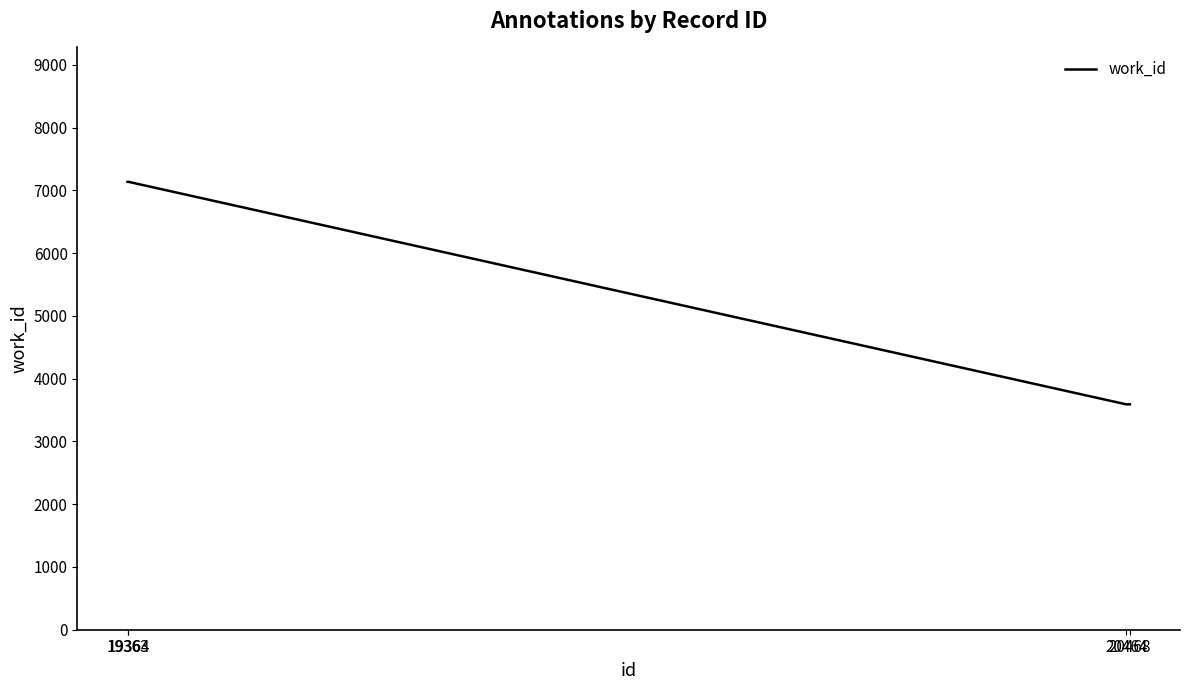

What is the greatest value displayed?

7137